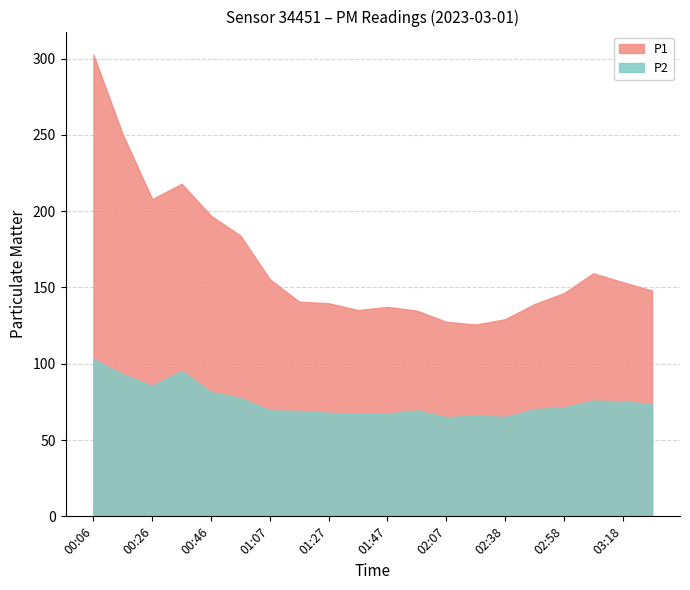

At which category does the chart reach its peak across all series?

00:06